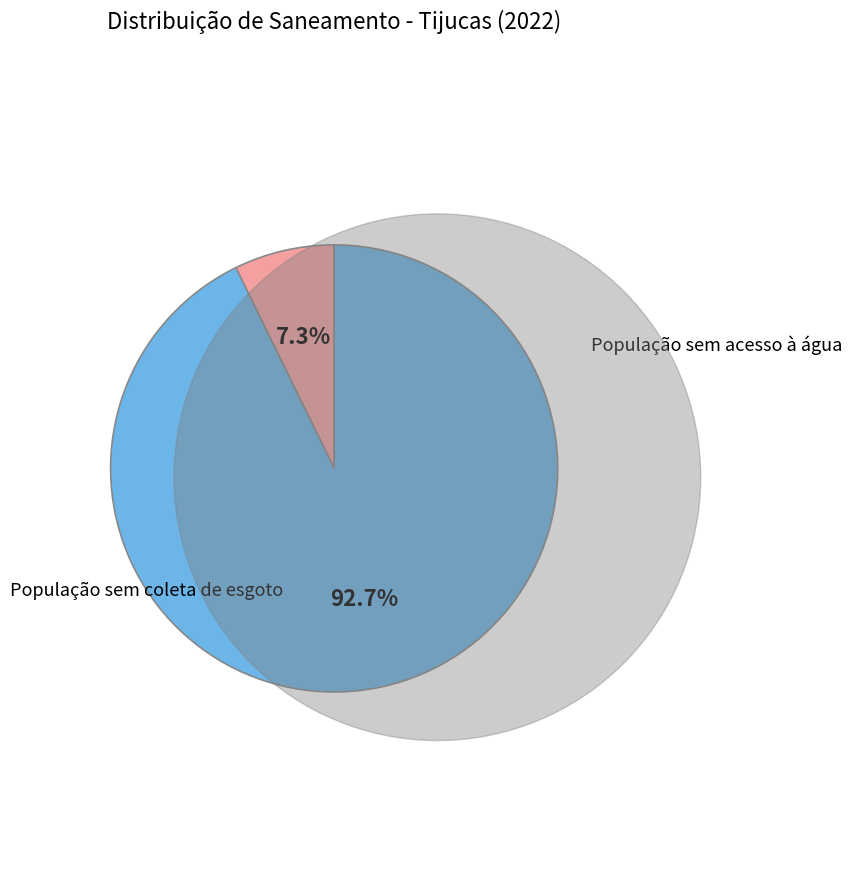

Is there any slice that represents more than half of the pie?

Yes